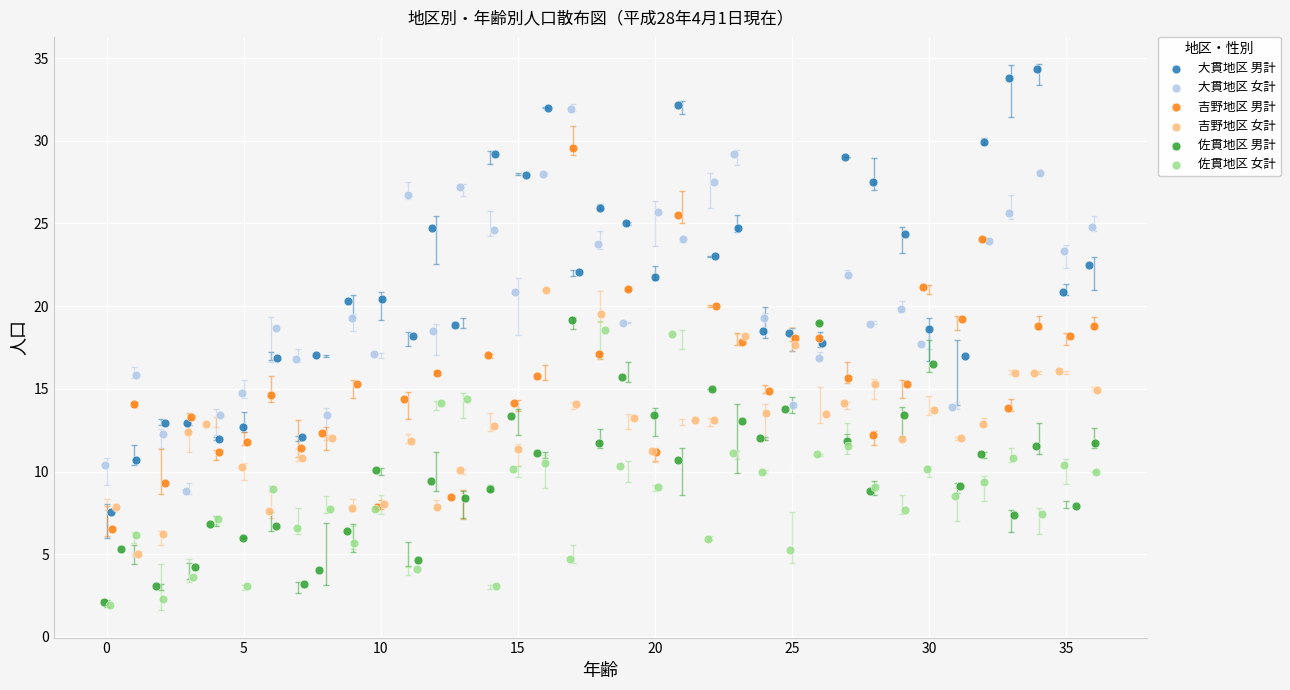

Which series reaches the minimum Y coordinate?

佐貫地区 女計